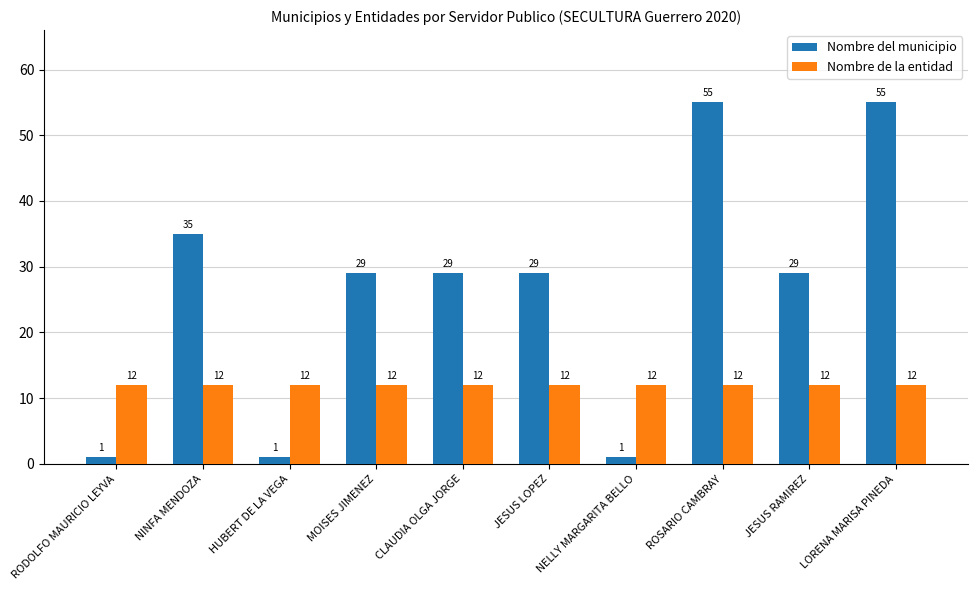

What is the minimum value shown in the chart?

1